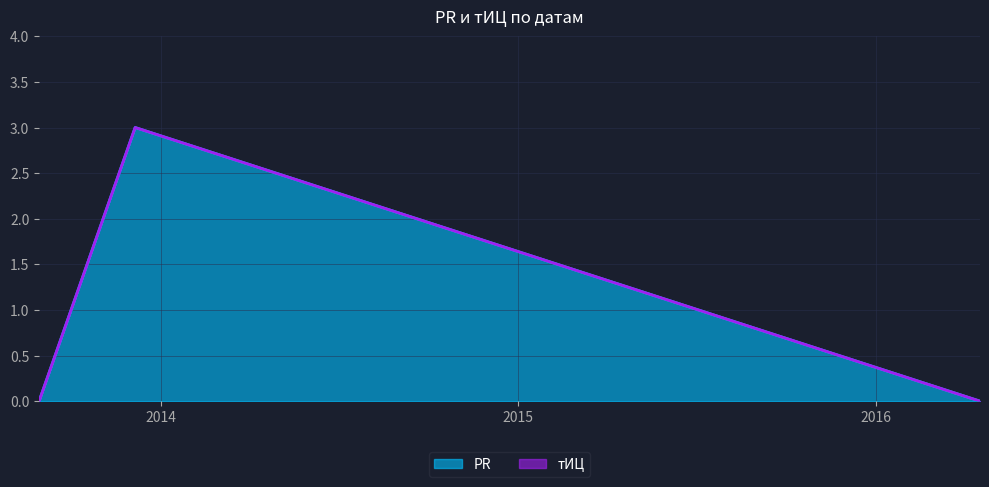

True or false: the data shows 0 at 2016-04-16.

True